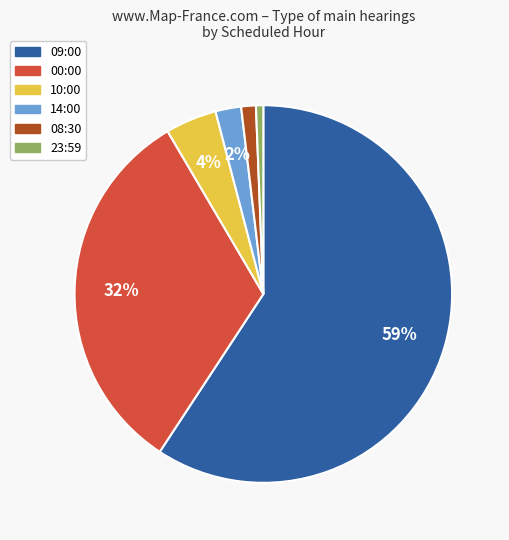

Is there any slice that represents more than half of the pie?

Yes